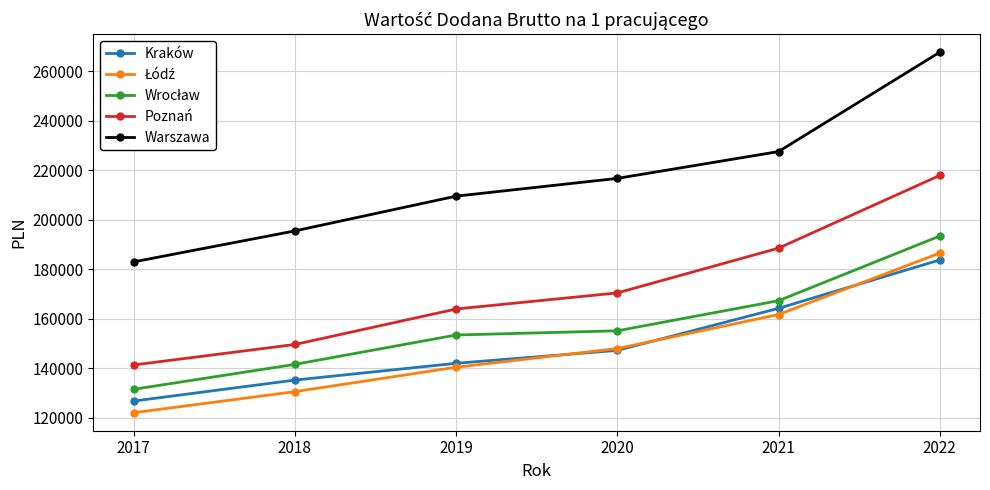

True or false: Warszawa and Kraków intersect in this chart.

False